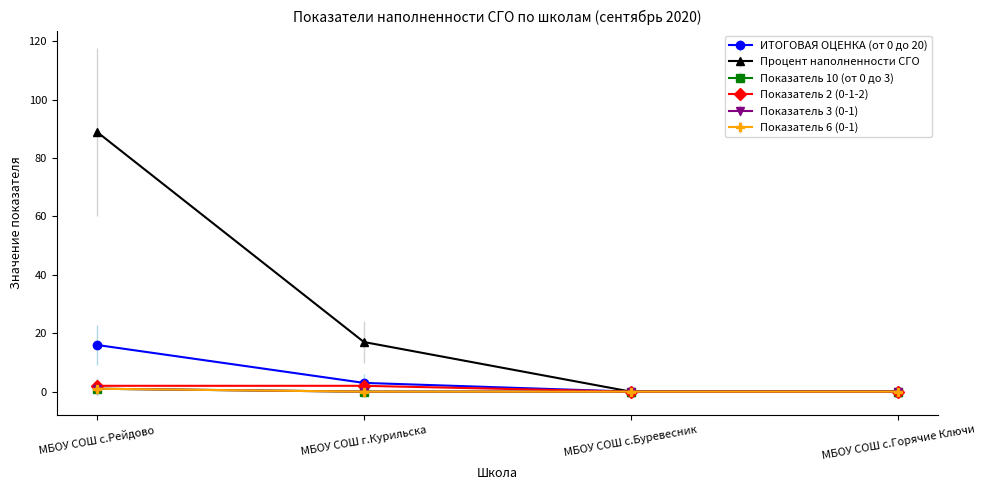

Does the chart have visible grid lines?

No